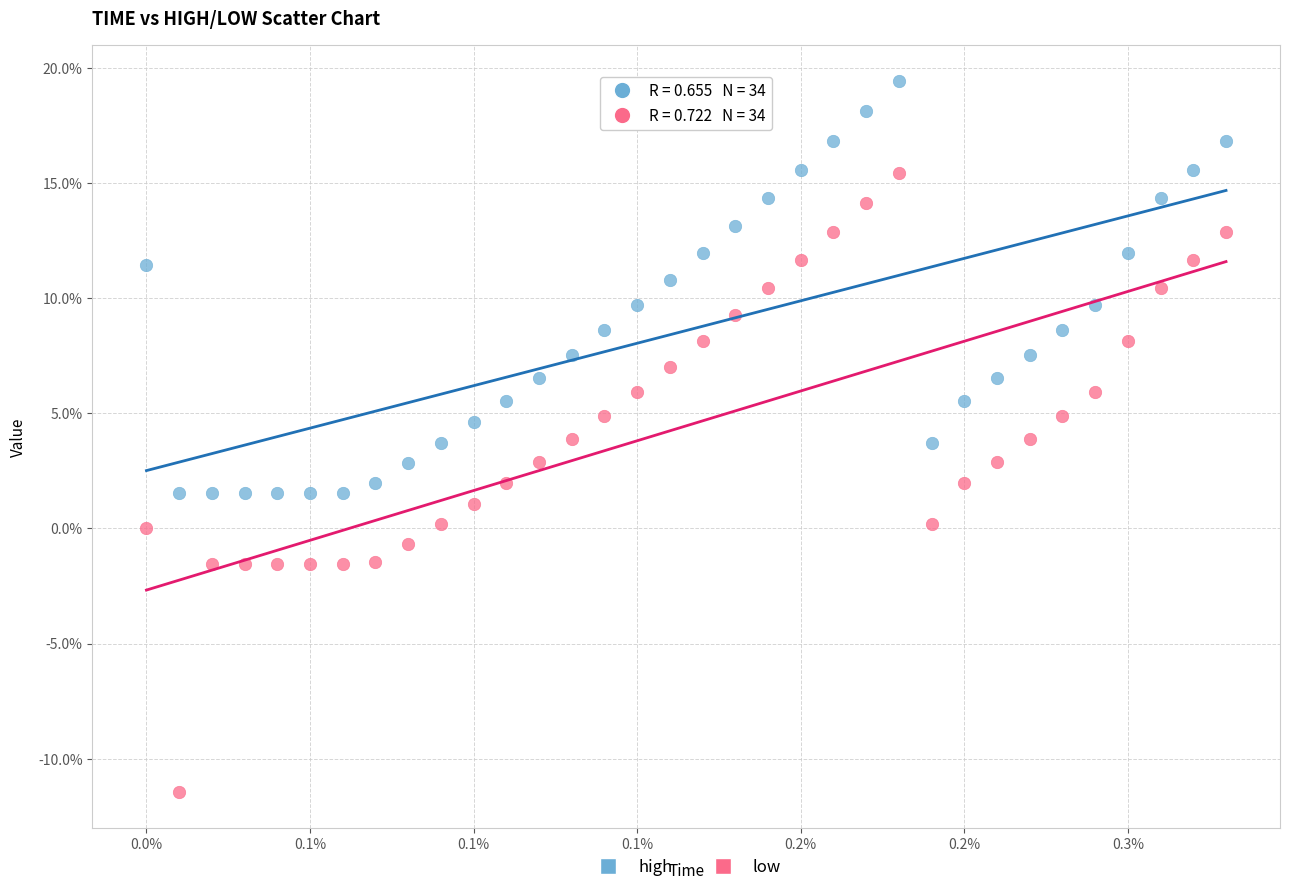

What are all the series names shown in the legend?

high, low